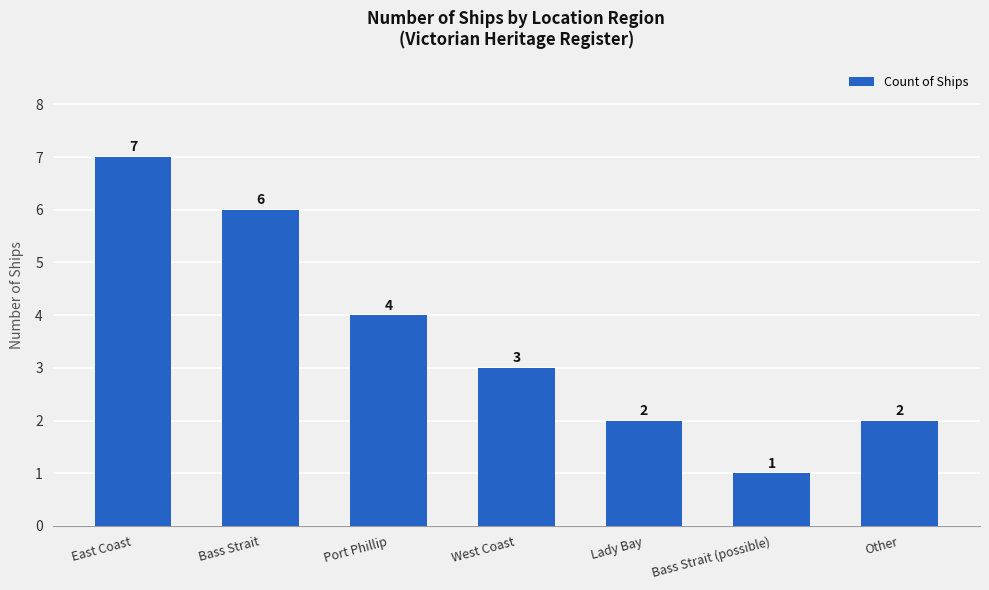

What is the value of the 1st bar from the left?

7